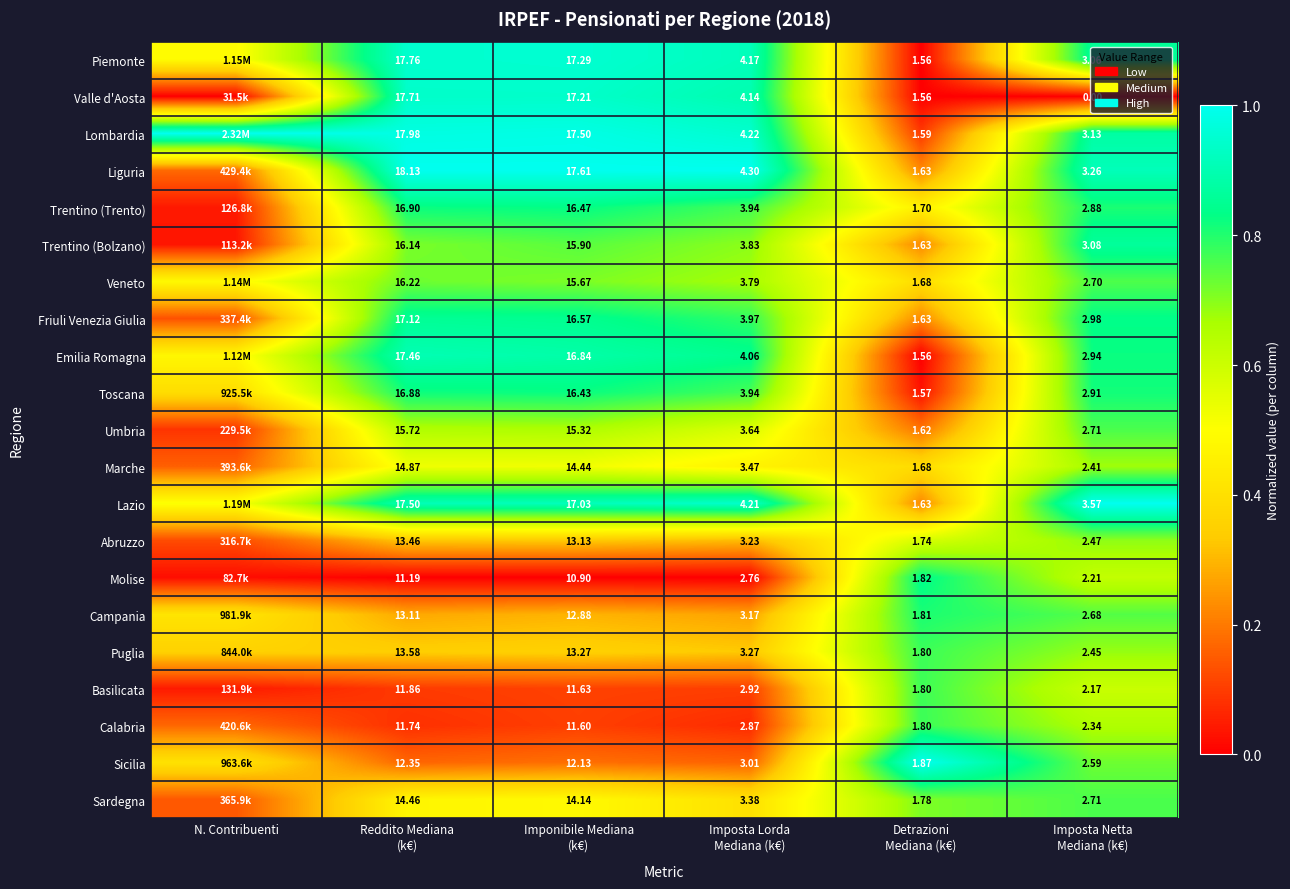

Between N. Contribuenti and Imposta Lorda
Mediana (k€), which is larger?

Imposta Lorda
Mediana (k€)